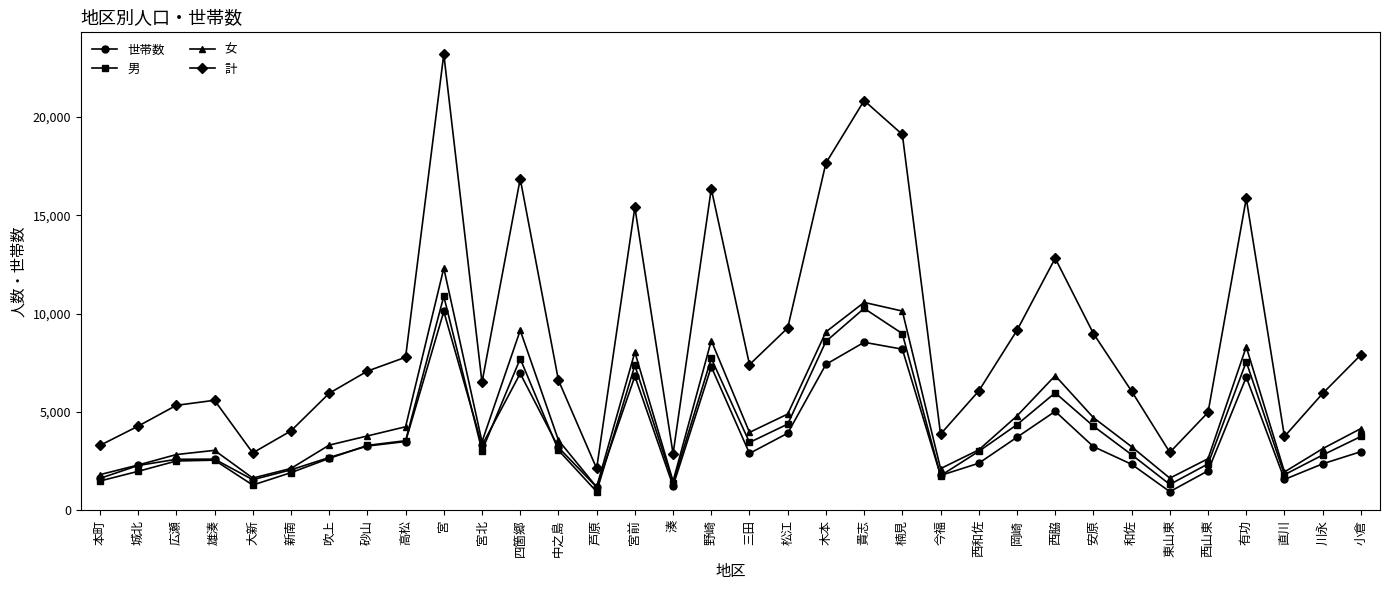

In 計, how many points are higher than both neighbors (excluding endpoints)?

8